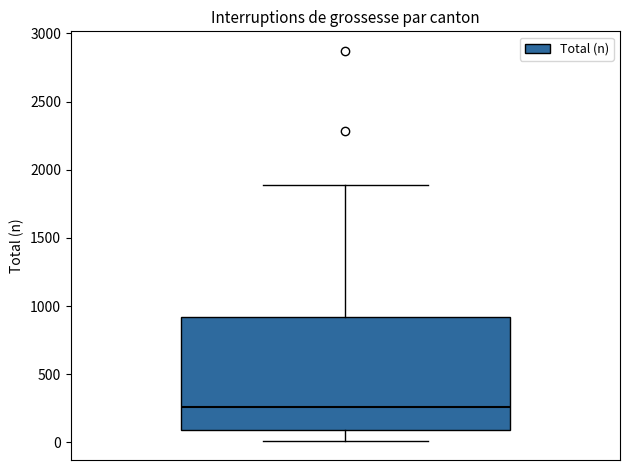

Read this box plot against the y-axis: the position of the median line, the range covered by the box, and the ends of both whiskers. The values are not printed on the chart, so give them approximately, as read against the axis.

median 250, box 100 to 900, whiskers 0 to 1900